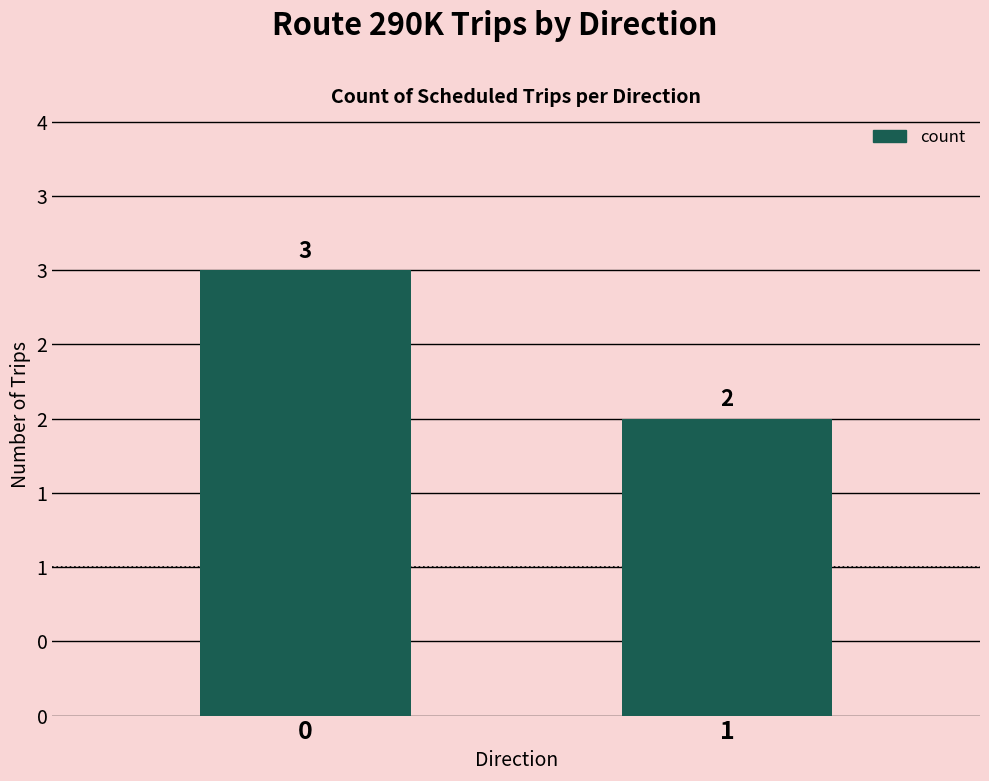

What is the smallest value displayed?

2